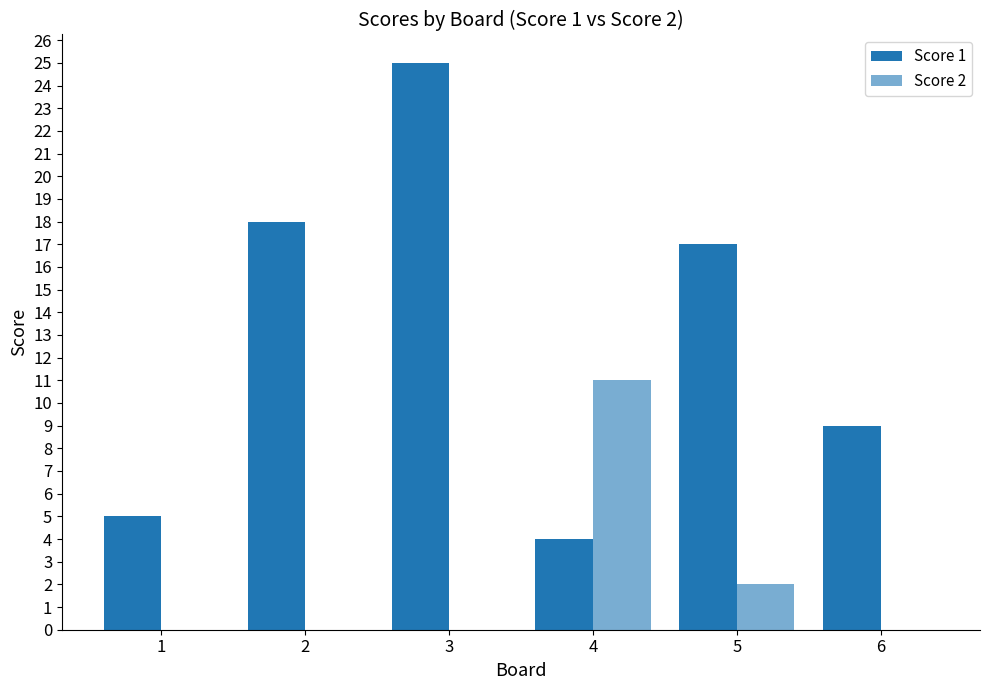

How many distinct data groups are displayed?

2